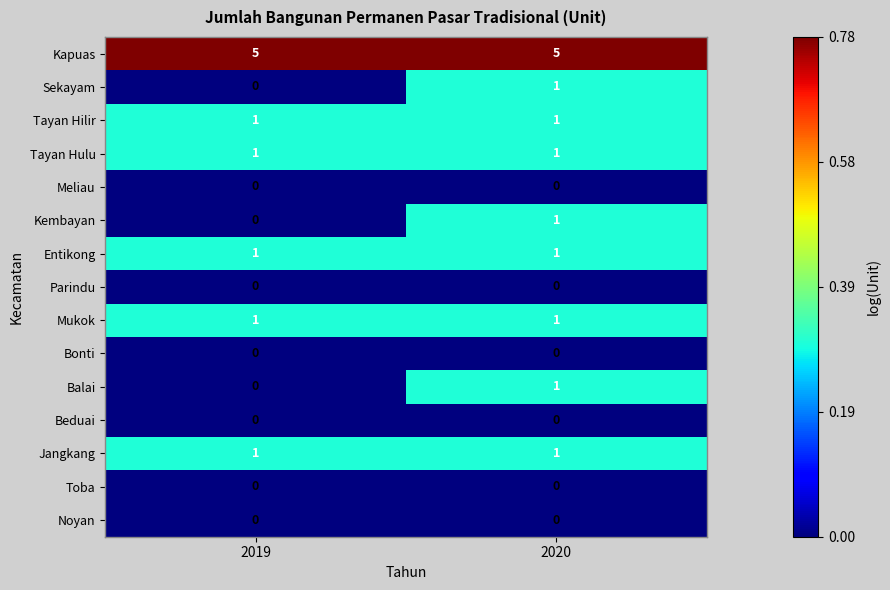

Reading left to right, what are all the values shown in this chart?

Kapuas: 5	5
Sekayam: 0	1
Tayan Hilir: 1	1
Tayan Hulu: 1	1
Meliau: 0	0
Kembayan: 0	1
Entikong: 1	1
Parindu: 0	0
Mukok: 1	1
Bonti: 0	0
Balai: 0	1
Beduai: 0	0
Jangkang: 1	1
Toba: 0	0
Noyan: 0	0